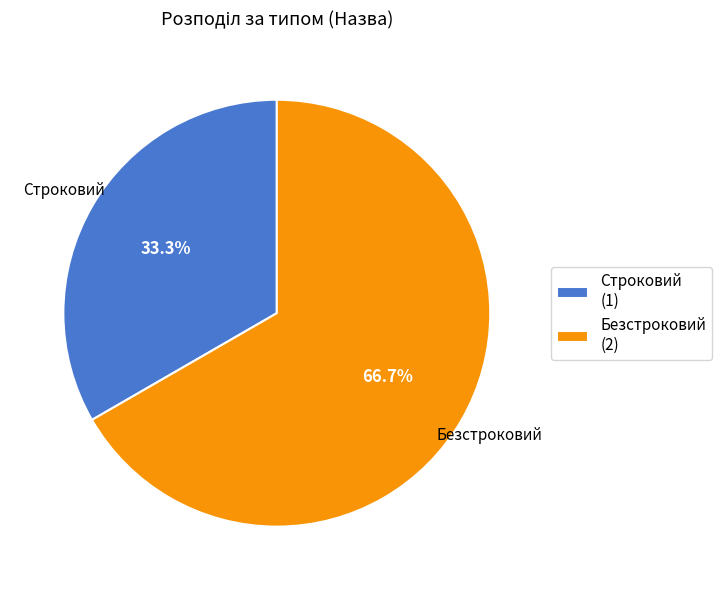

Which slice is the smallest?

Строковий